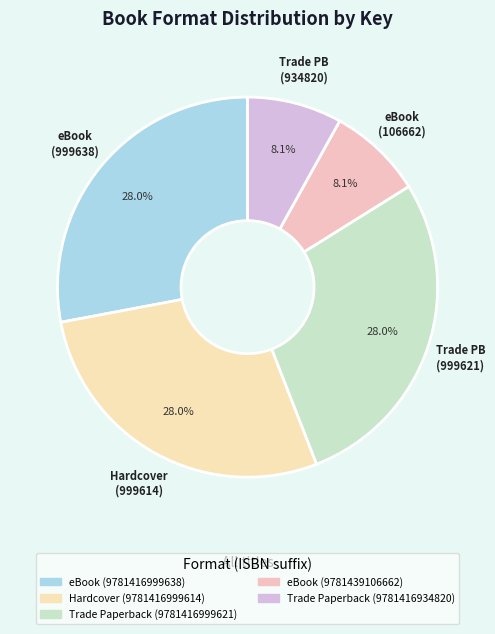

How many slices are in this pie chart?

5